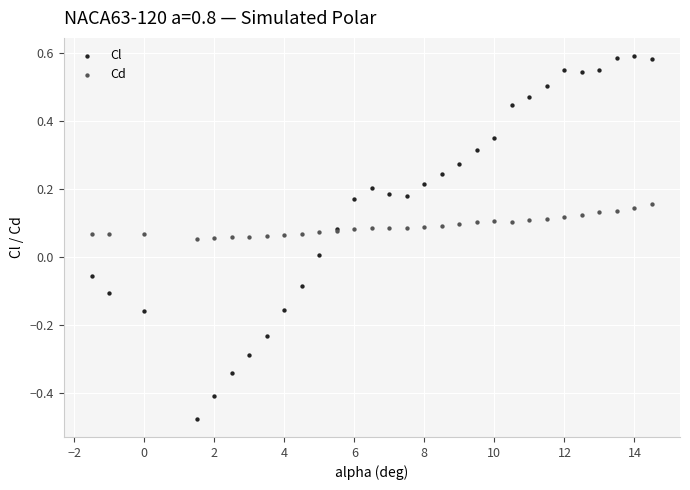

Which series reaches the minimum Y coordinate?

Cl